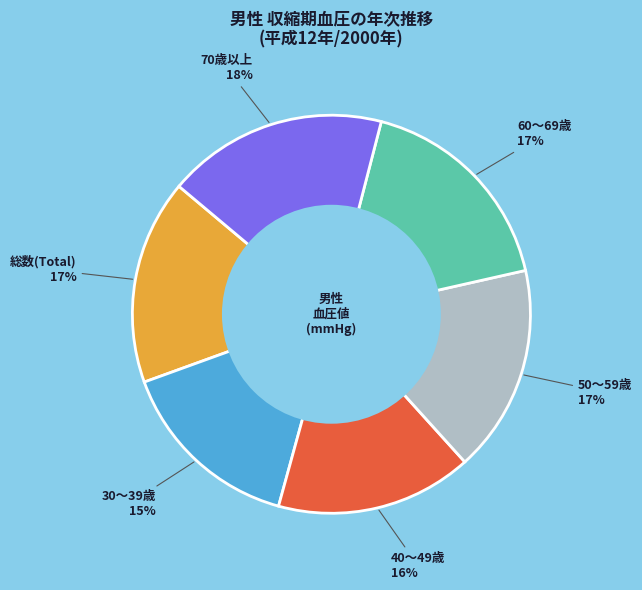

To the nearest percent, what is the difference between the largest and smallest slice percentages?

3%